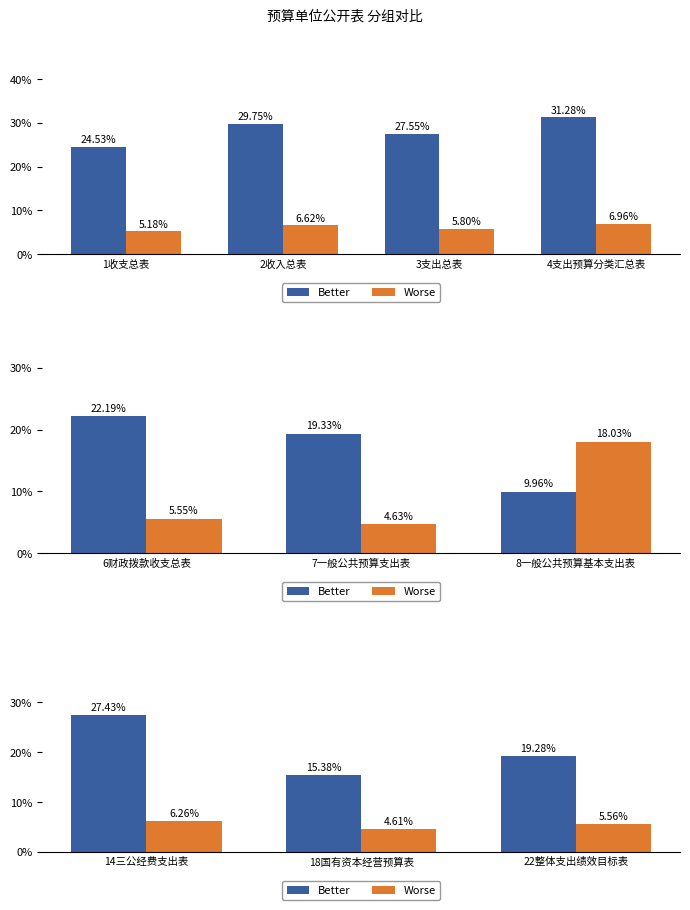

What is the minimum value shown in the chart?

4.6